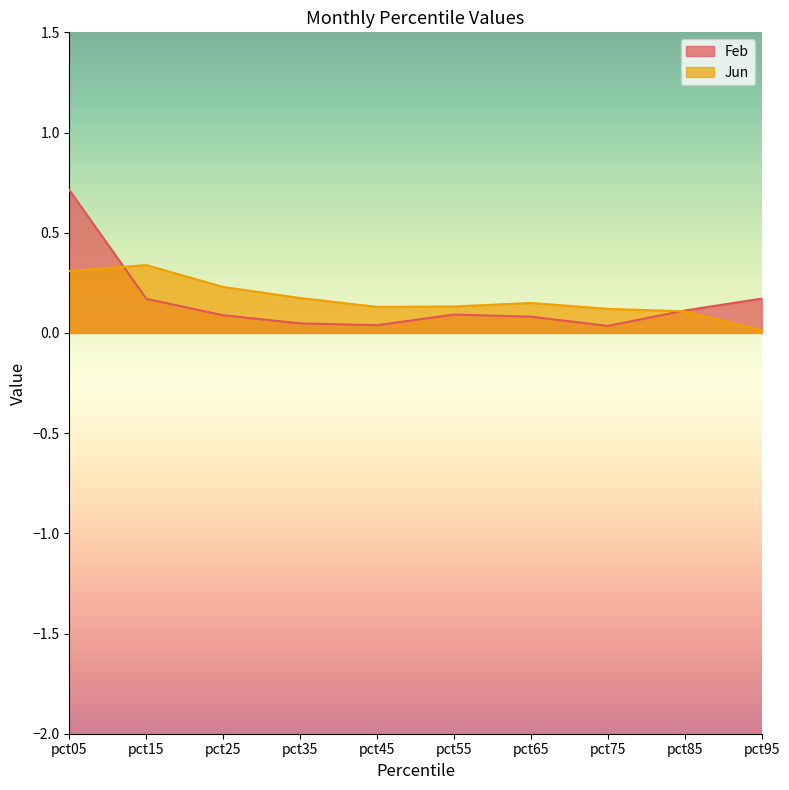

Where is the first local minimum for Jun?

pct45